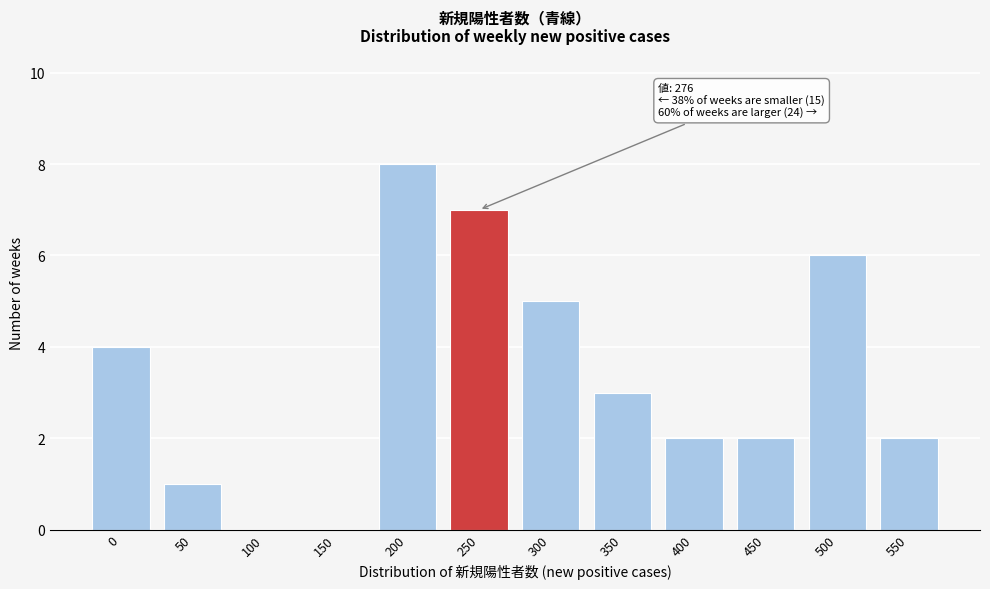

Reading left to right, what are all the values shown in this chart?

0=4	50=1	100=0	150=0	200=8	250=7	300=5	350=3	400=2	450=2	500=6	550=2